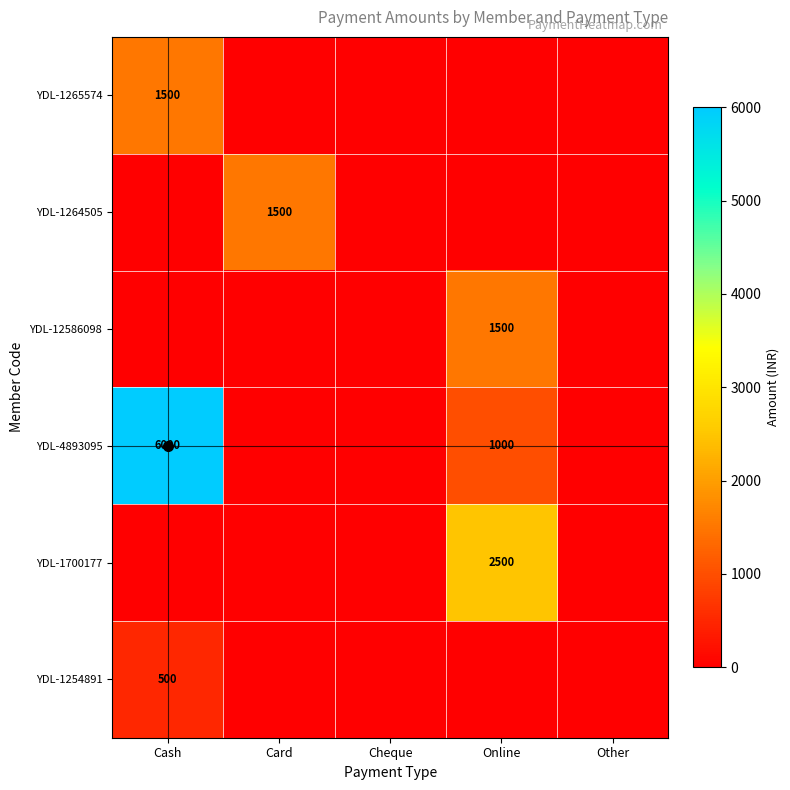

How many distinct data groups are displayed?

6